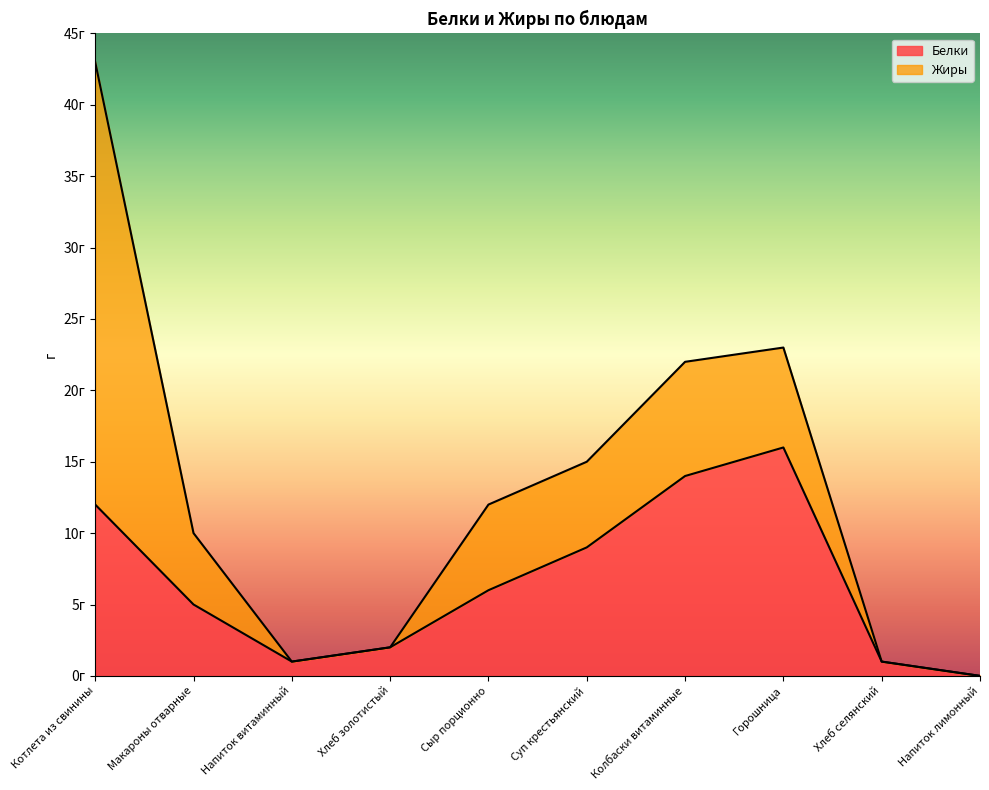

Rank the categories by value from highest to lowest.

Горошница, Колбаски витаминные, Котлета из свинины, Суп крестьянский, Сыр порционно, Макароны отварные, Хлеб золотистый, Напиток витаминный, Хлеб селянский, Напиток лимонный